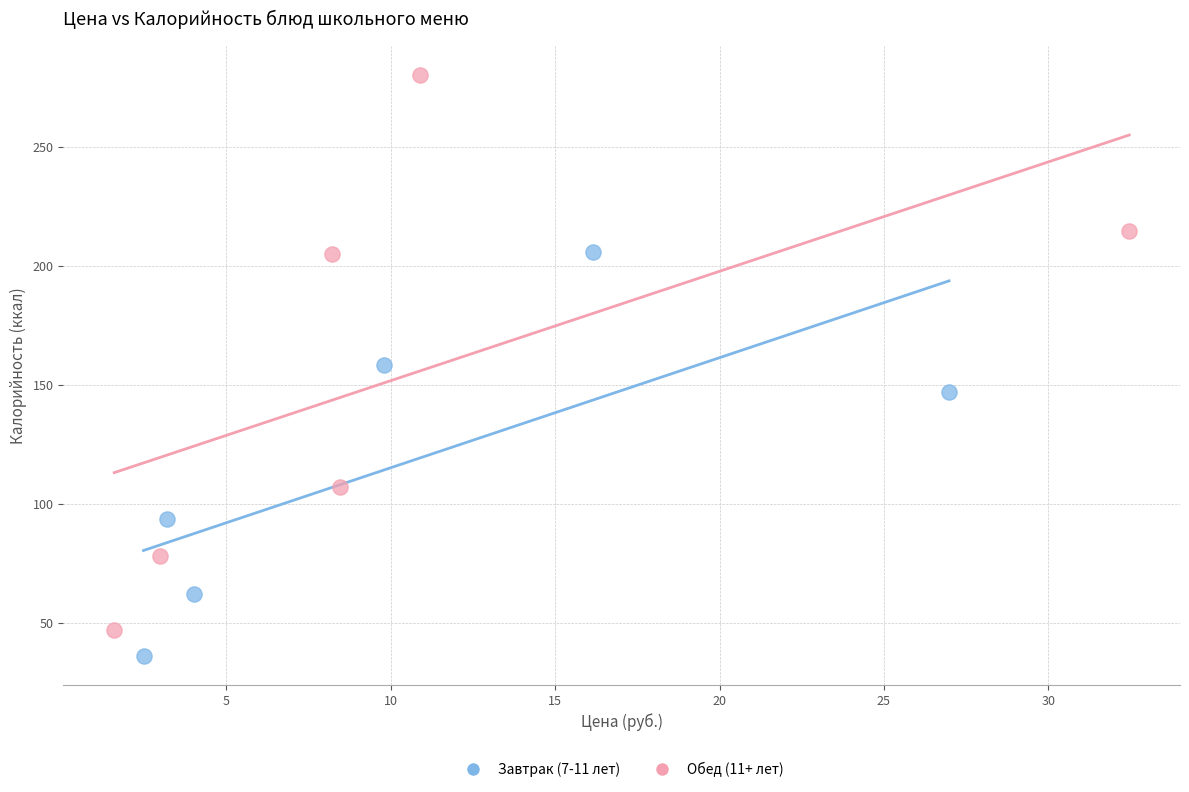

Which series contains the lowest Y value?

Завтрак (7-11 лет)